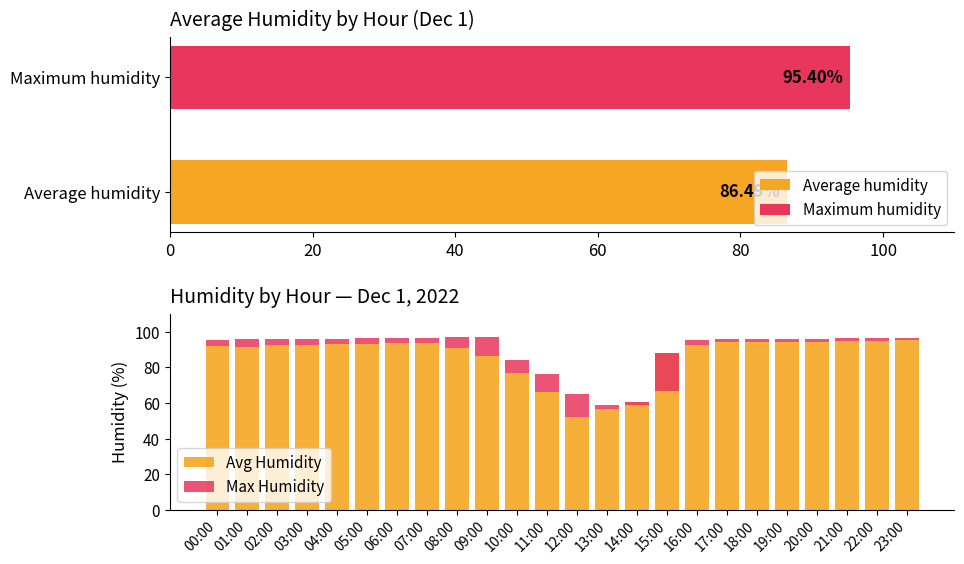

Which has a higher value, 23:00 or 19:00?

23:00